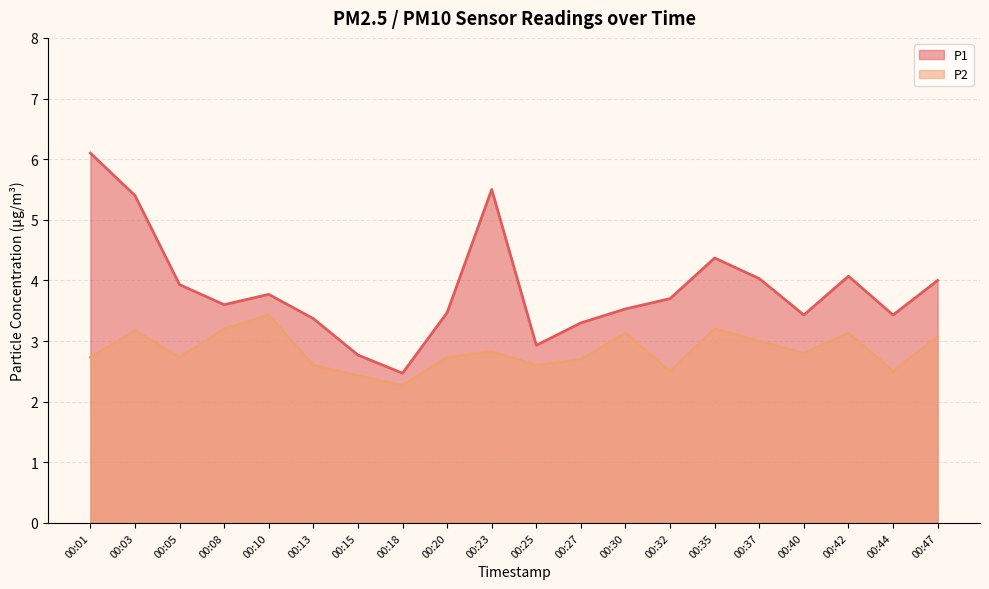

True or false: P1 has a value of 5.6 at 00:20.

False